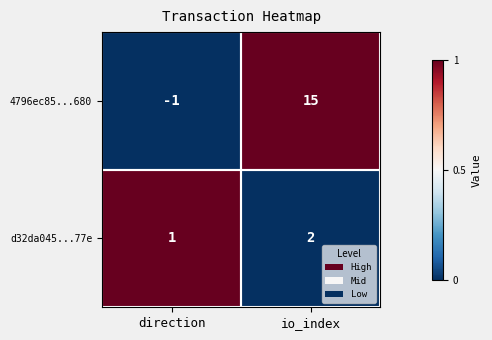

What is the difference between the 4796ec85...680 values at io_index and direction?

16